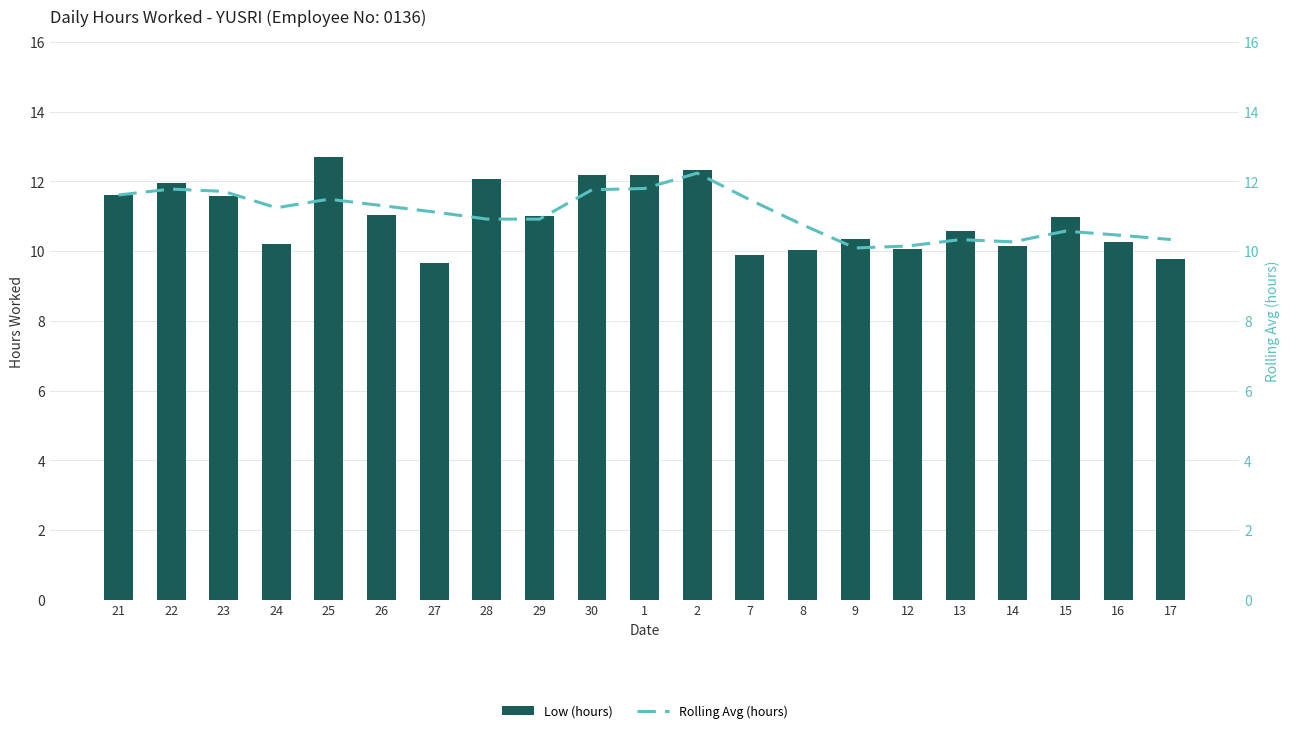

What value does the Rolling Avg (hours) series have at 12?

10.1